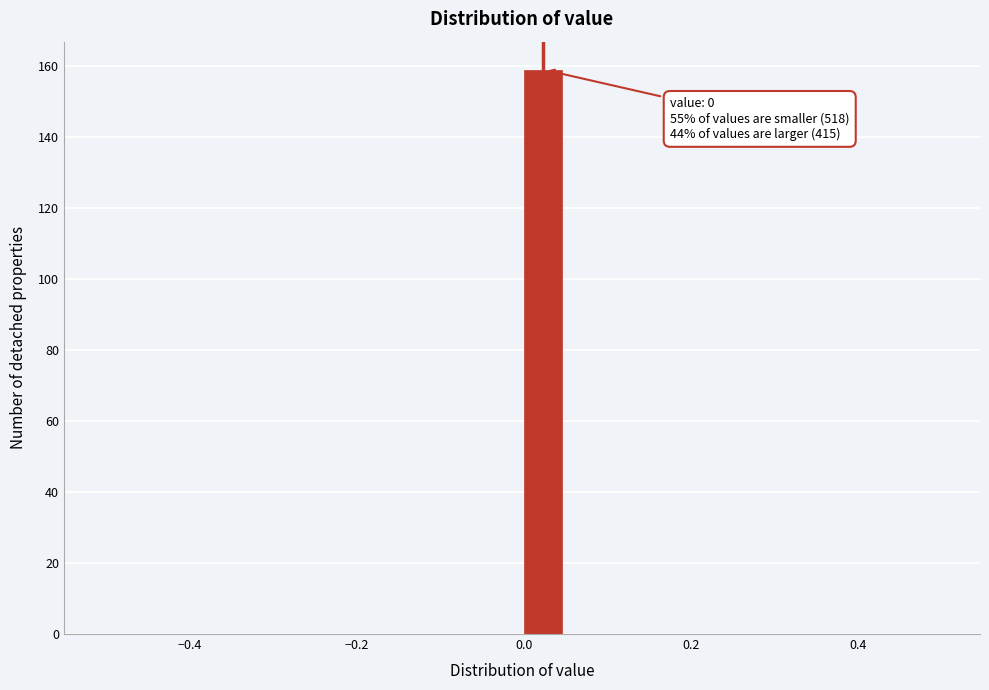

Around what value on the x-axis is the tallest bar? Give the approximate position of its centre, as read against the axis.

0.02